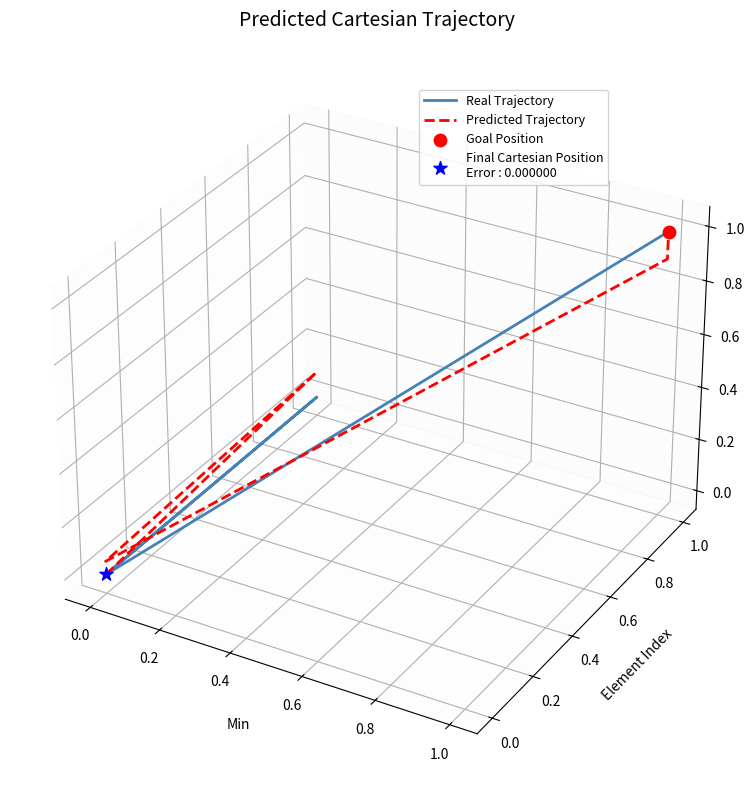

At which category is the sum across all series the highest?

0.6